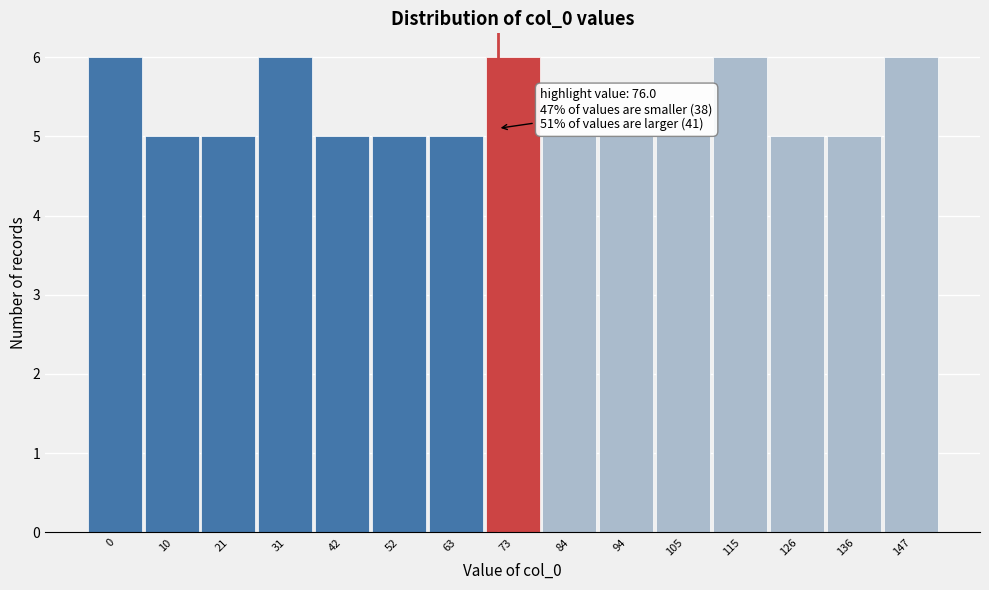

Reading left to right, list all the values displayed in this chart.

6	5	5	6	5	5	5	6	5	5	5	6	5	5	6